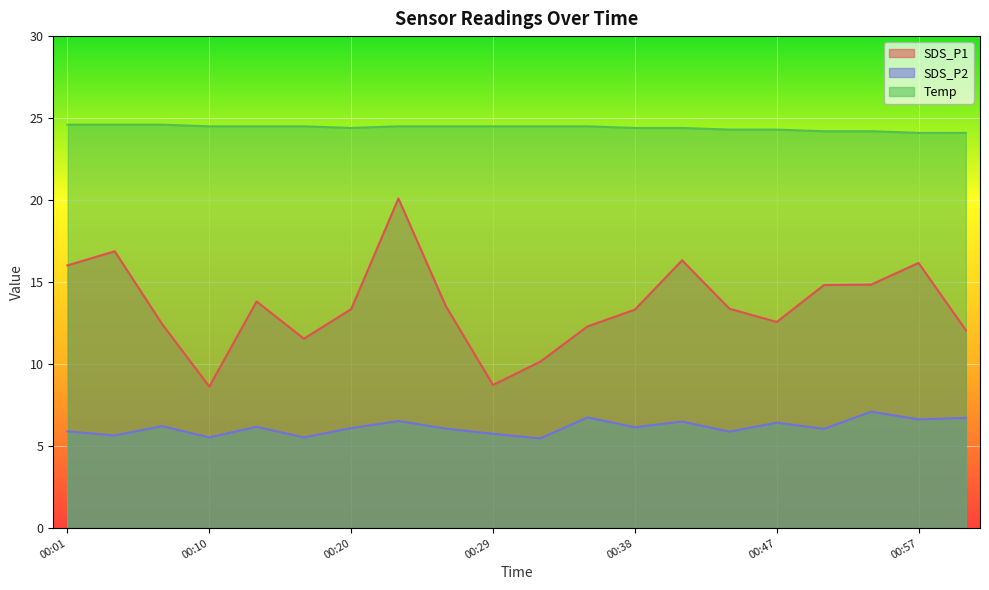

What is the approximate value of SDS_P1 at 00:50?

14.8